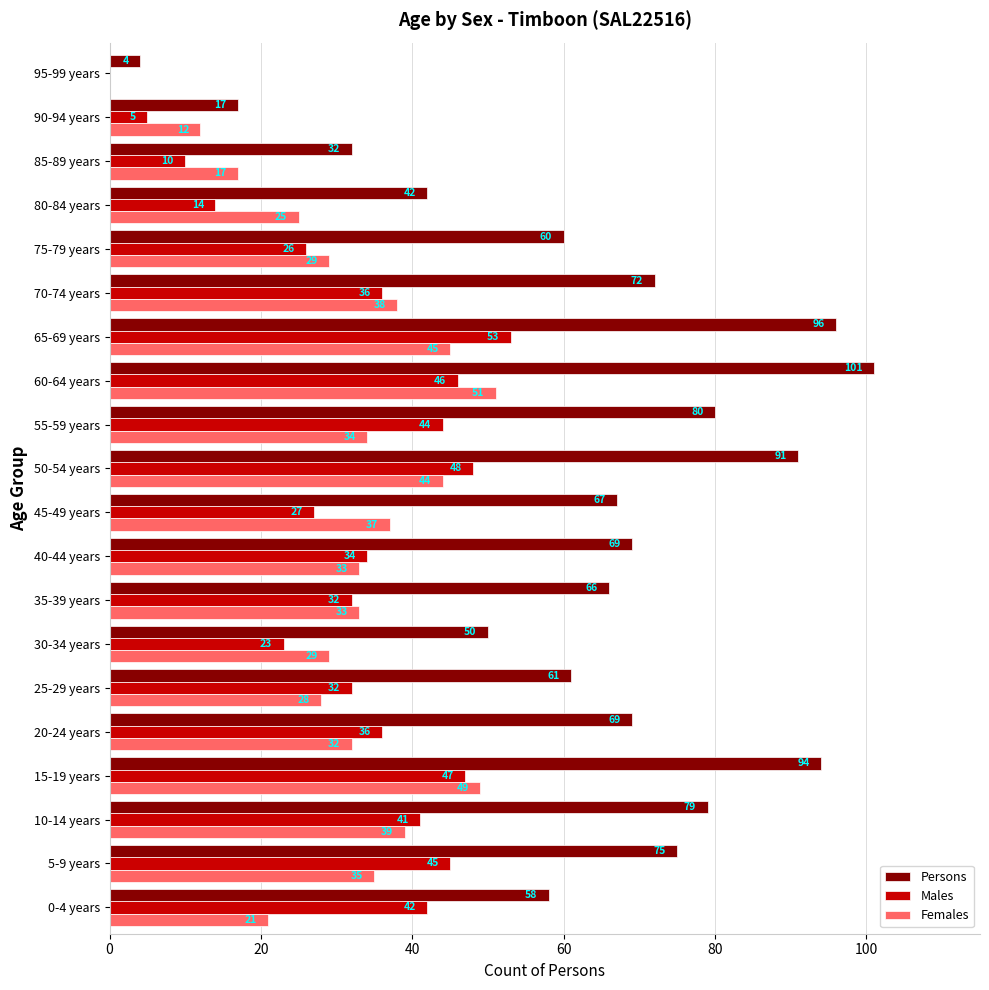

What is the sum of the Females values at 90-94 years and 80-84 years?

37